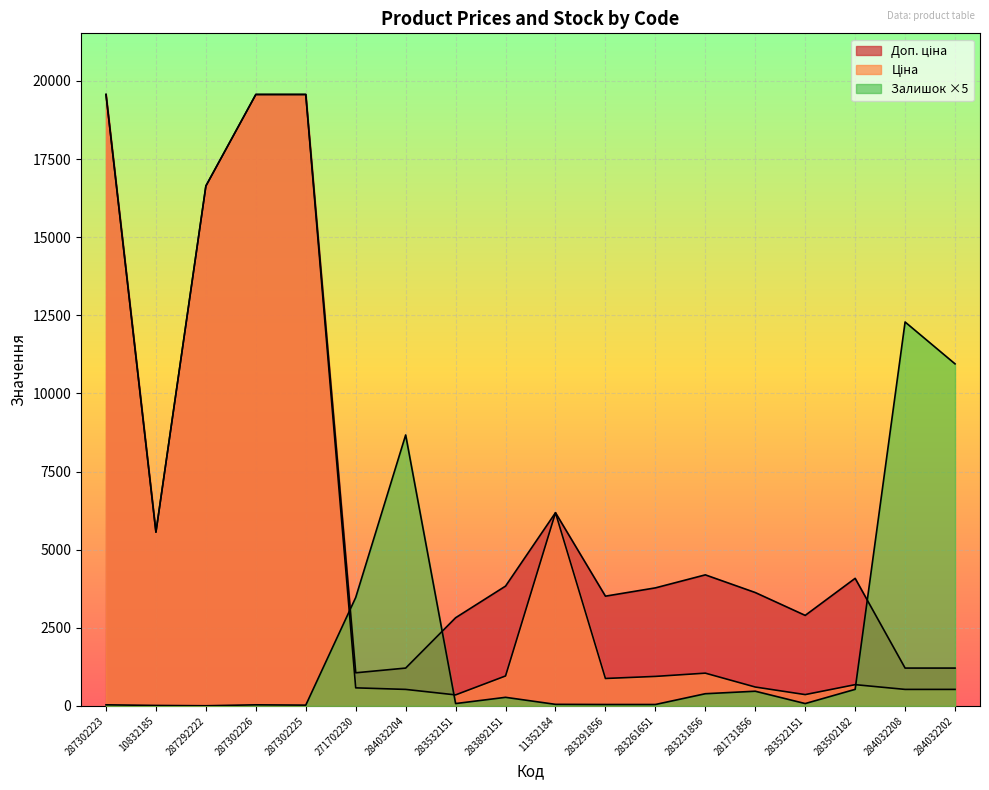

Between 287292222 and 271702230, which is larger?

287292222